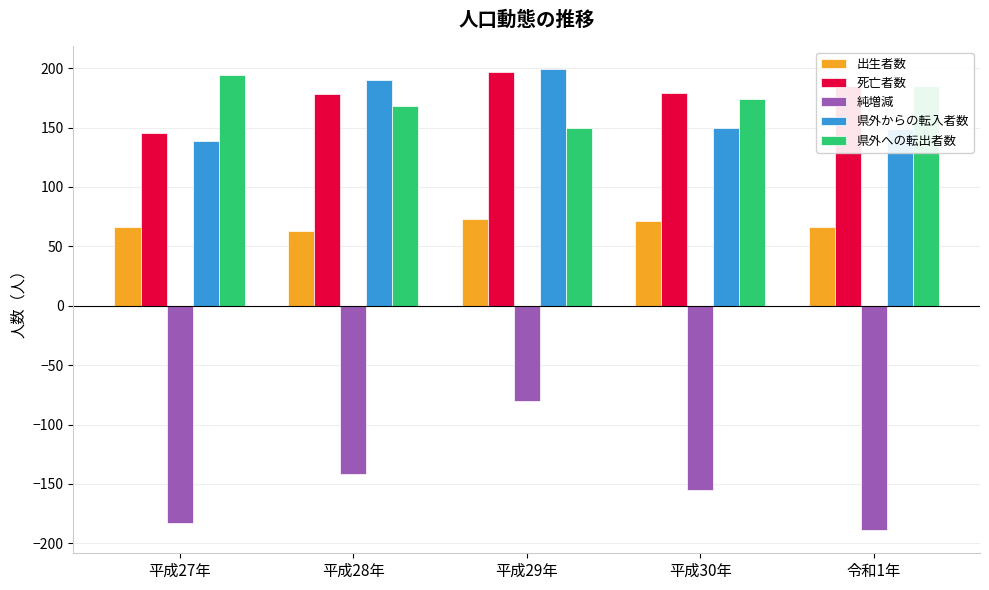

What is the total value across all series at 令和1年?

396